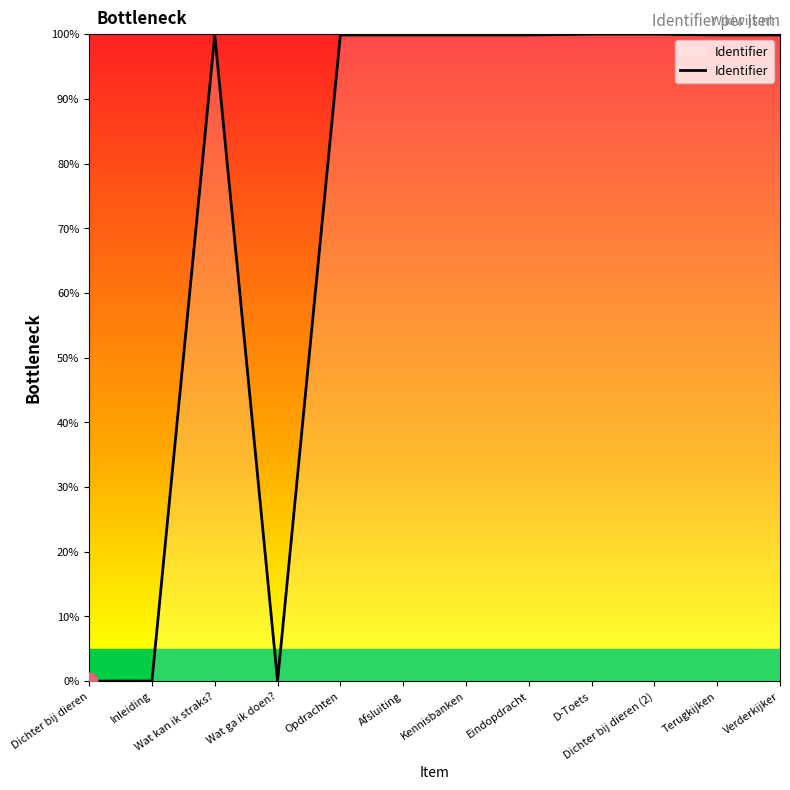

Is this an area chart (filled region under the line)?

Yes